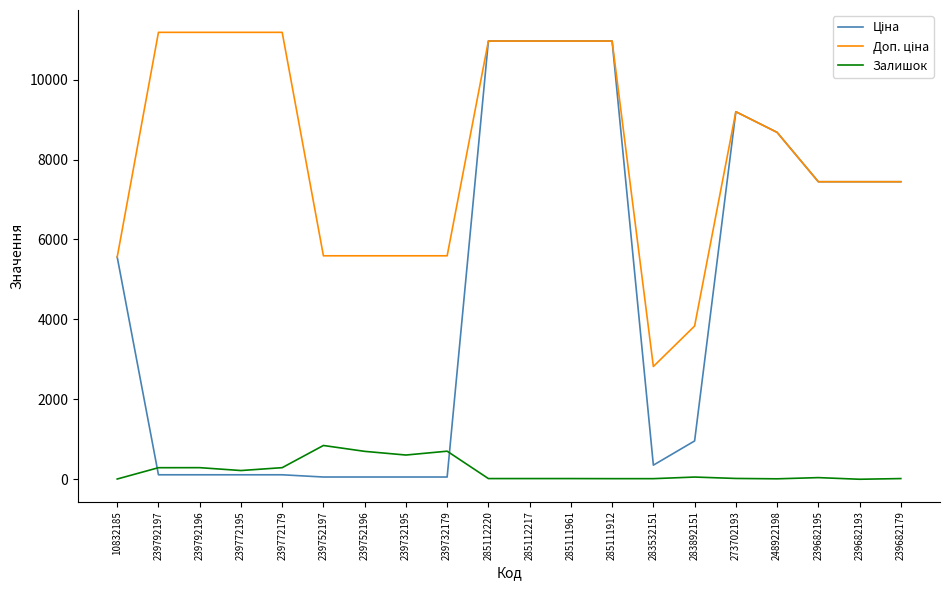

Is it true that Залишок equals -430.0 at 239682193?

False